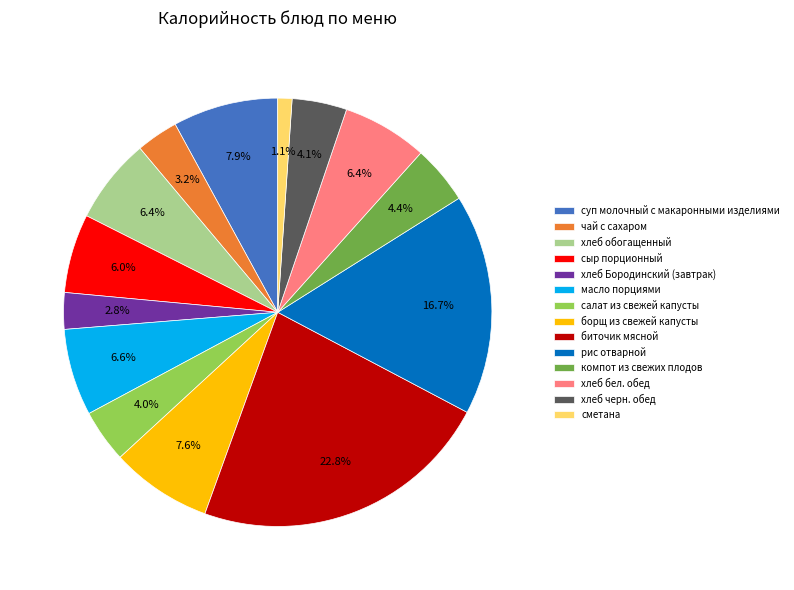

What is the total percentage of борщ из свежей капусты and биточик мясной?

30.4%